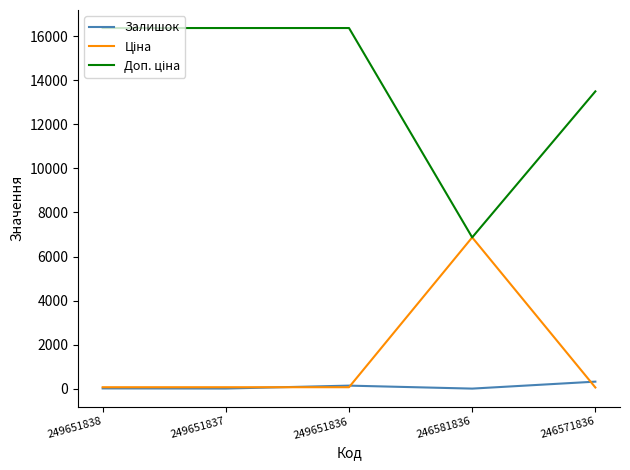

The Залишок series shows 145.0 at 249651836. True or false?

True